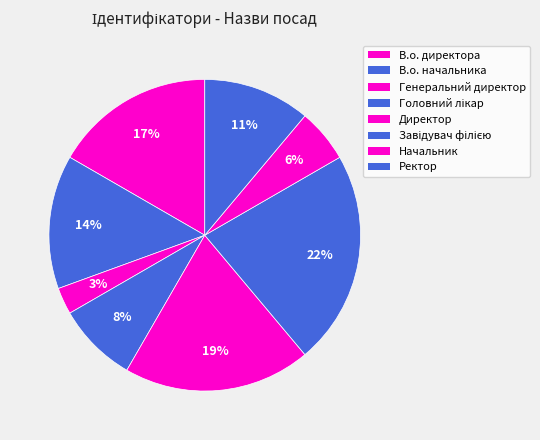

Count the number of slices in the pie.

8